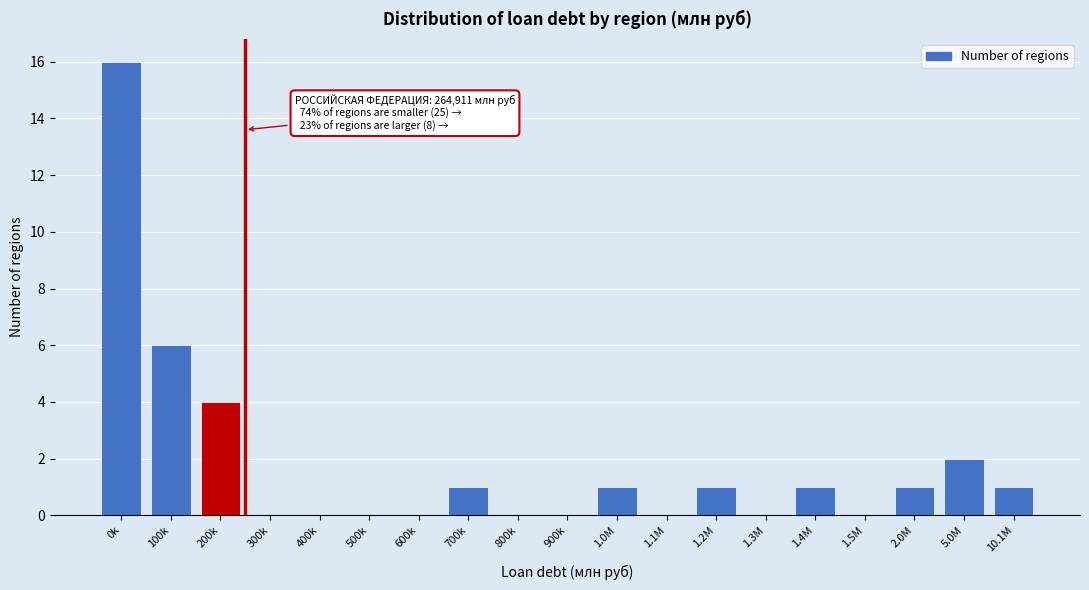

Reading left to right, transcribe all the data shown in this chart.

0k=16	100k=6	200k=4	300k=0	400k=0	500k=0	600k=0	700k=1	800k=0	900k=0	1.0M=1	1.1M=0	1.2M=1	1.3M=0	1.4M=1	1.5M=0	2.0M=1	5.0M=2	10.1M=1